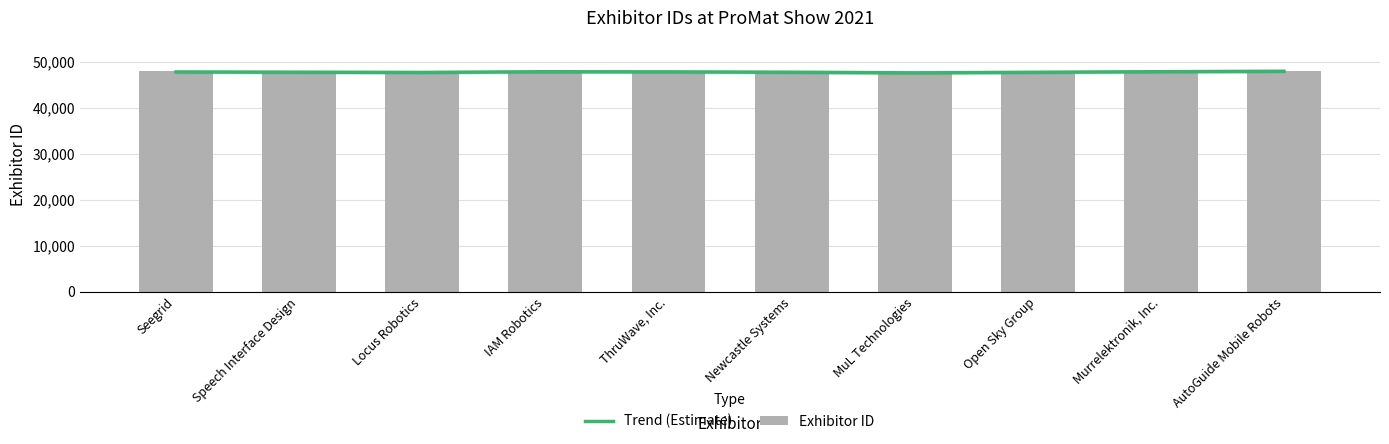

Count the number of categories in the chart.

10